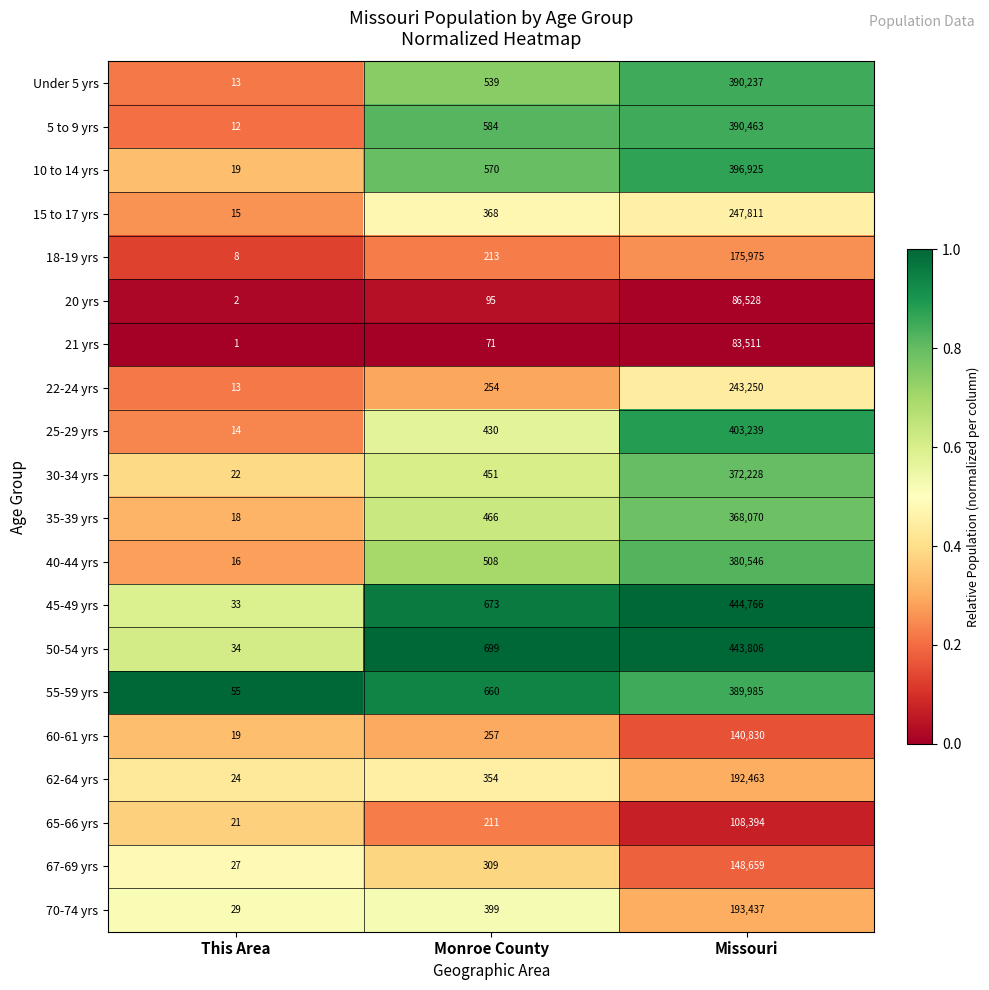

What is the spread (max minus min) of values at This Area?

54